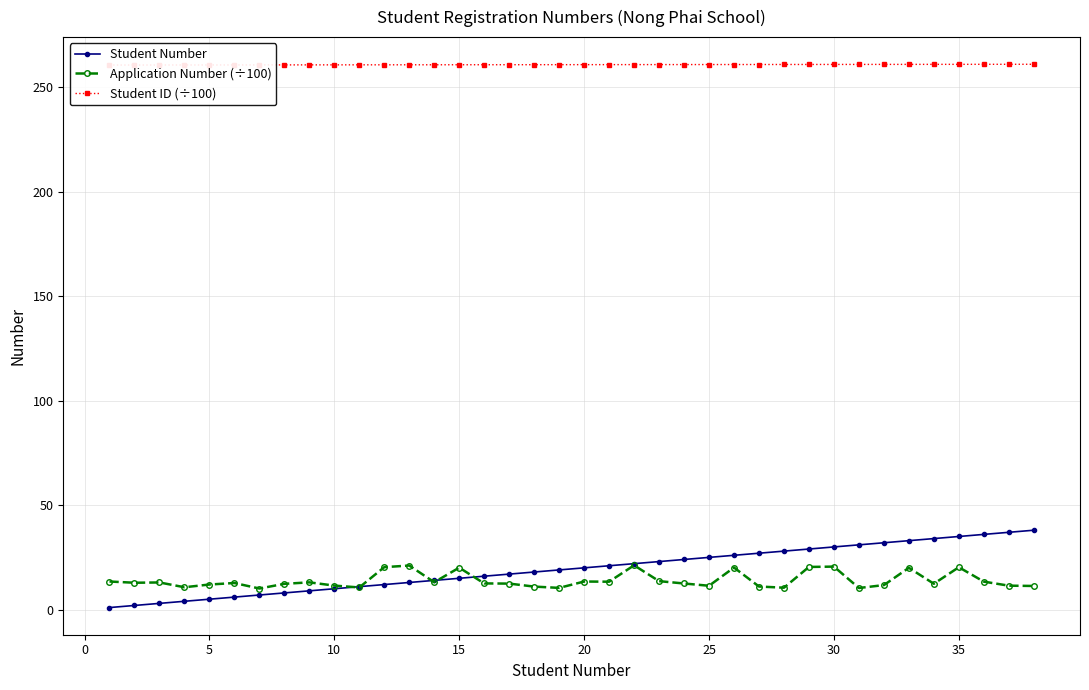

What is the lowest value of the Application Number (÷100) series?

10.1